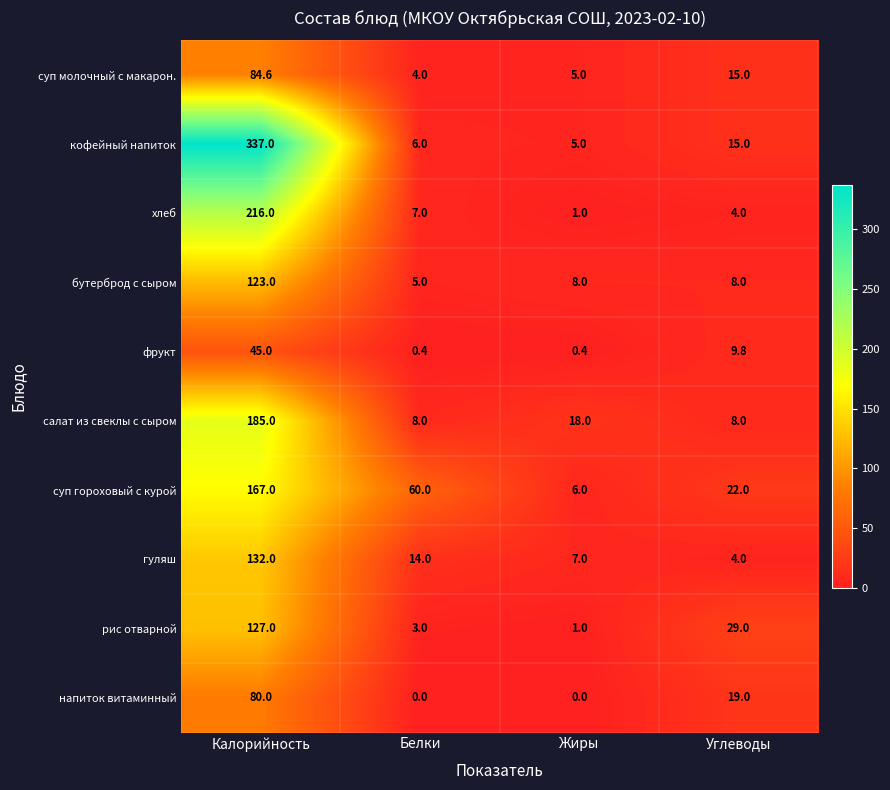

How many series are shown in this chart?

10